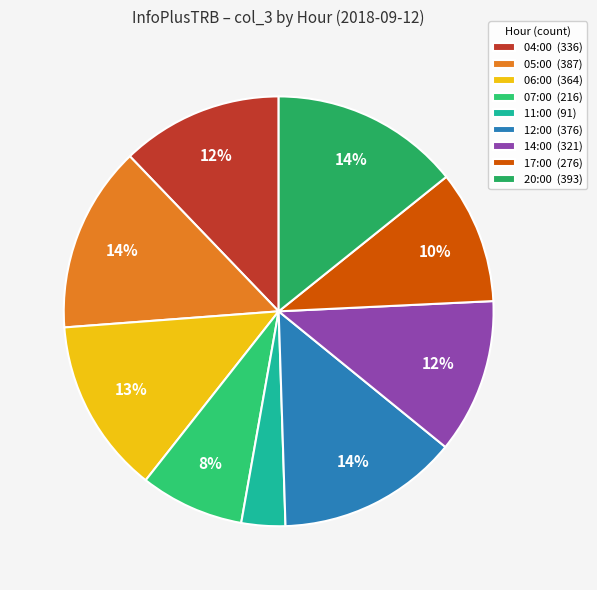

To the nearest percent, what portion does 11:00 represent?

3%